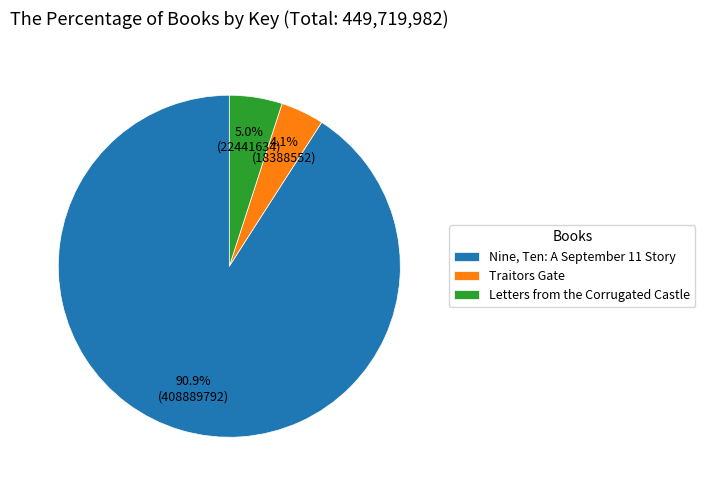

Which slice is the smallest?

Traitors Gate